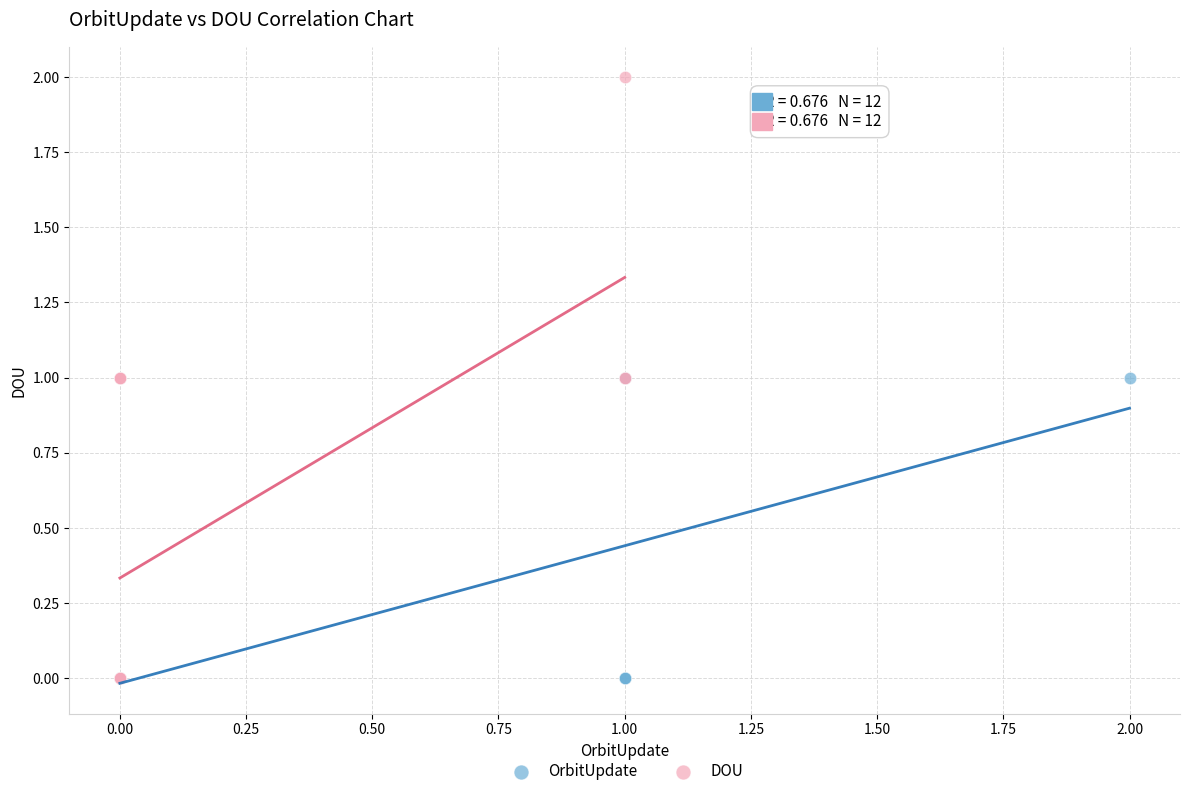

Which series has the widest spread of Y values?

DOU